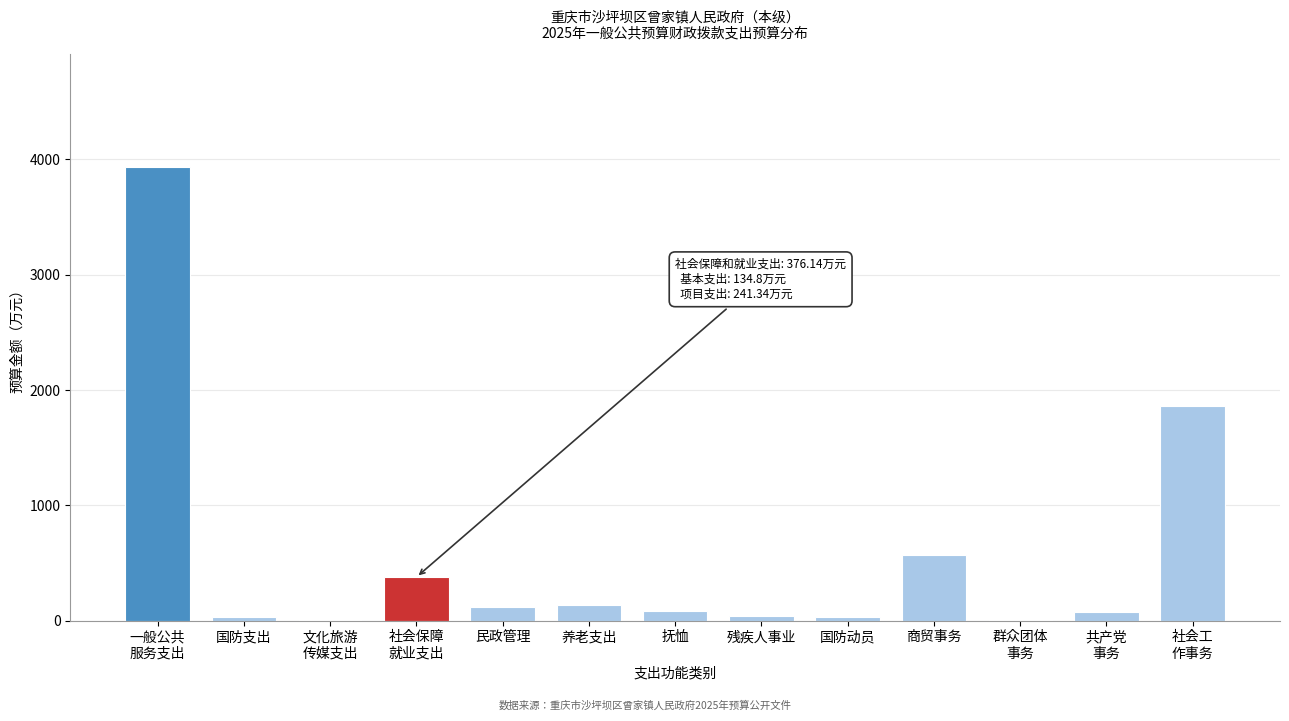

Is it true that the value at 养老支出 is 134.8?

True